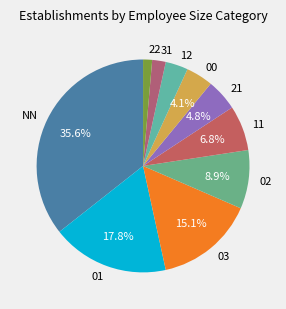

Rank the categories by value from lowest to highest.

22, 31, 12, 00, 21, 11, 02, 03, 01, NN